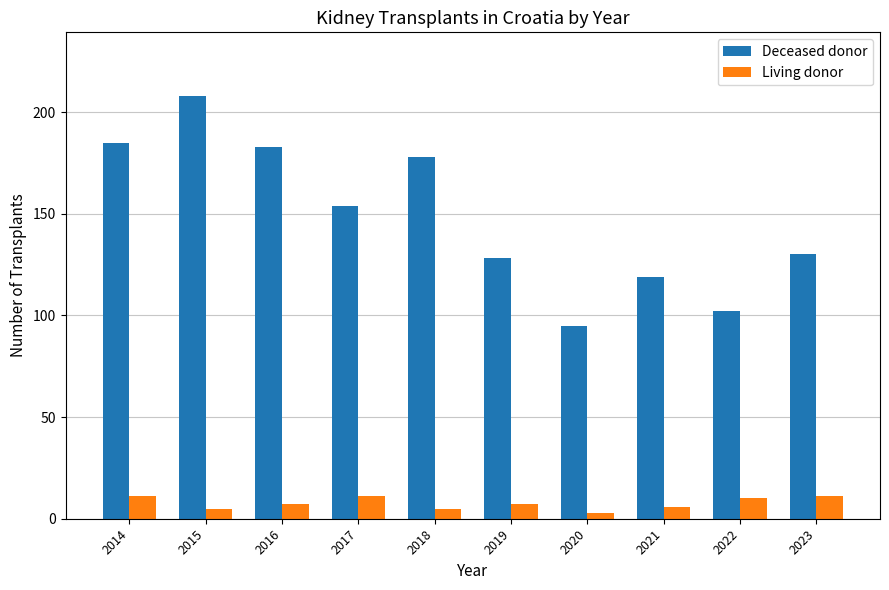

Count the Living donor values in the range 5 to 11.

9